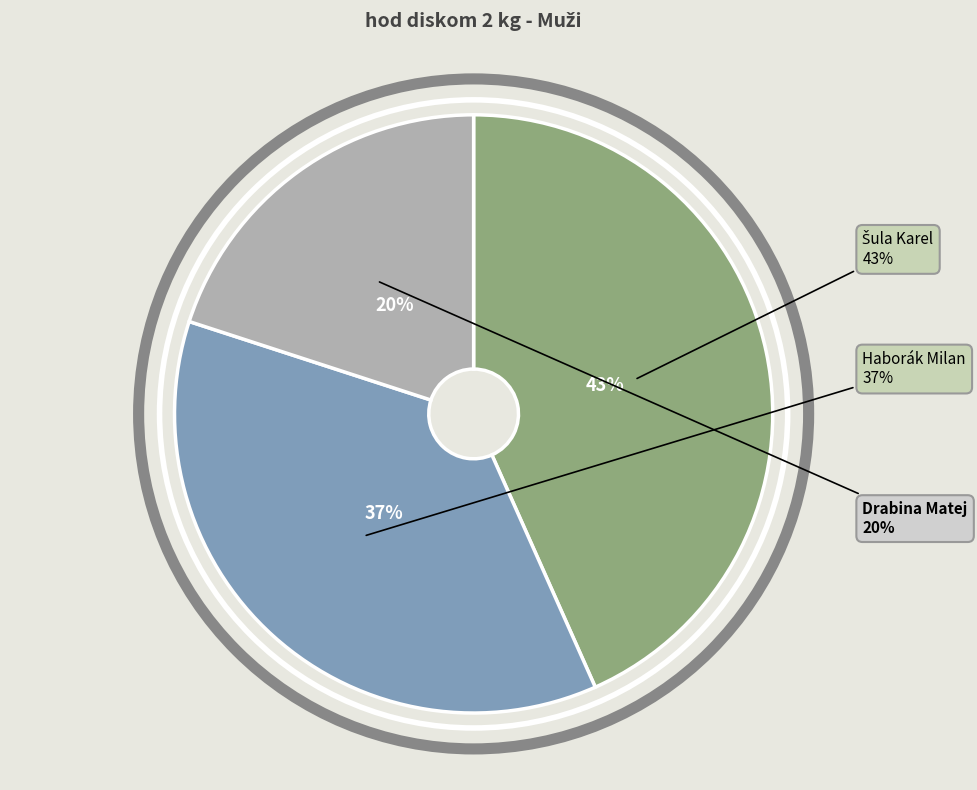

Which category has the smallest portion of the pie?

Drabina Matej